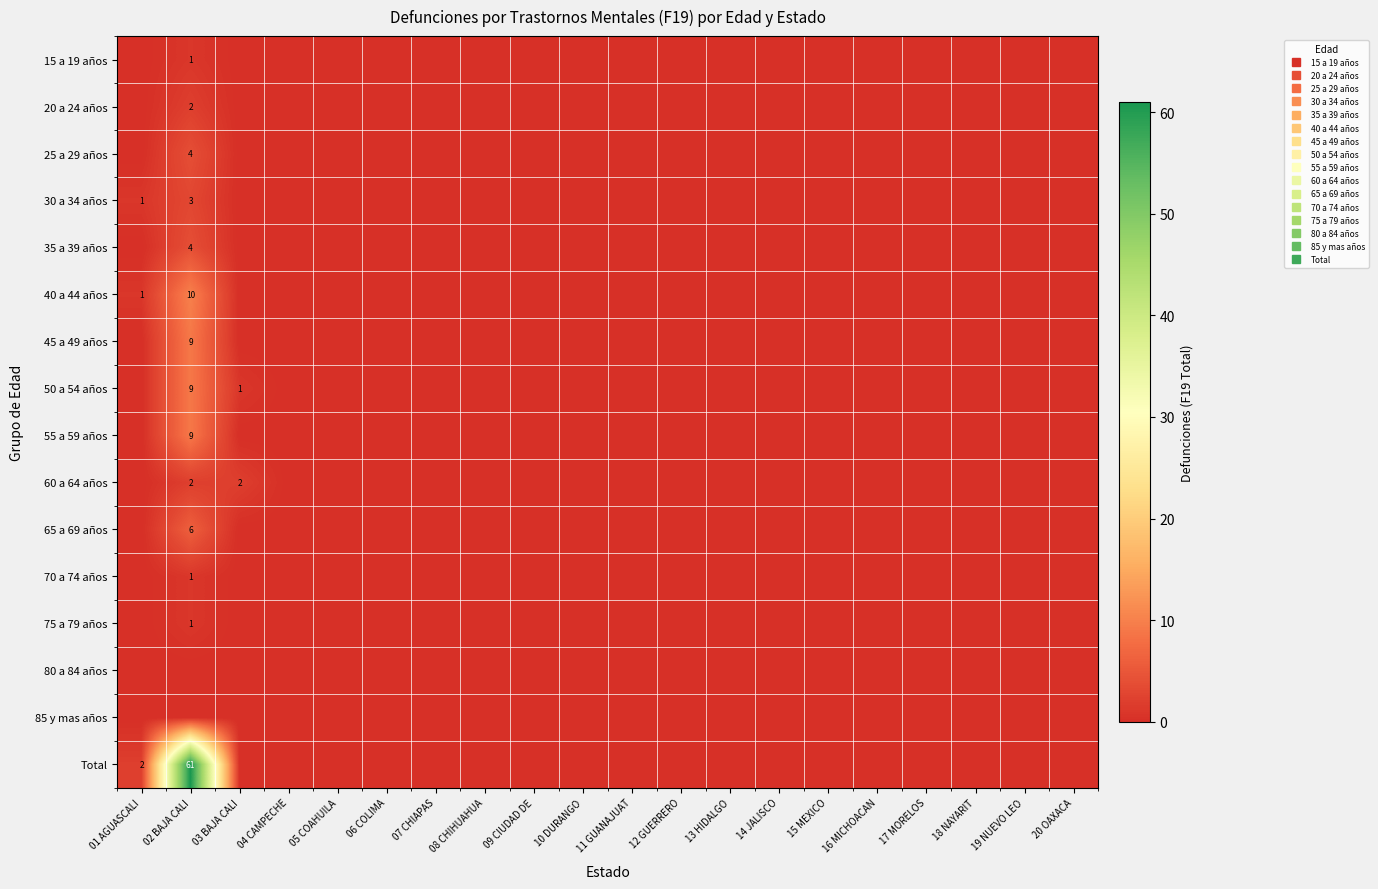

Which label corresponds to the smallest value in the chart?

01 AGUASCALI